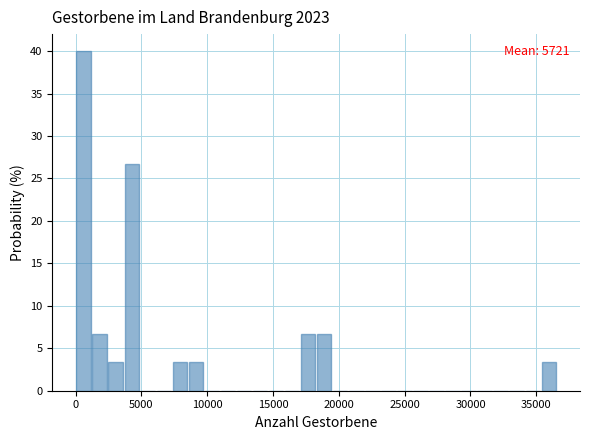

Around what value on the x-axis is the tallest bar? Give the approximate position of its centre, as read against the axis.

500